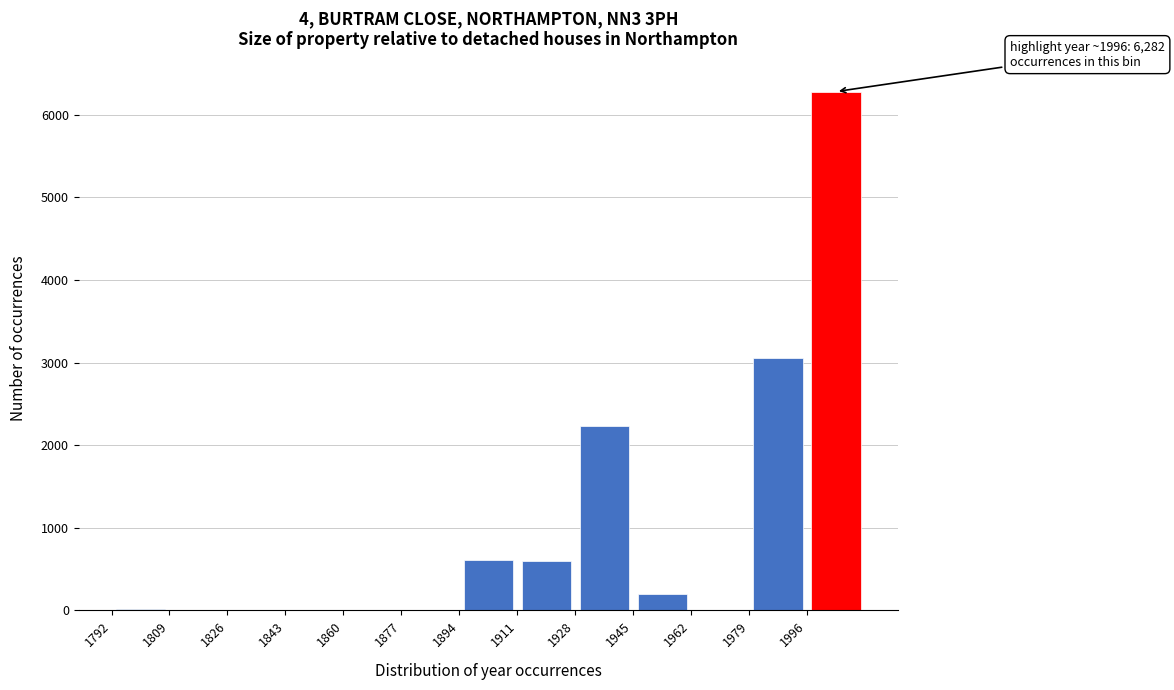

Which range on the x-axis has the tallest bar?

1996 to 2013